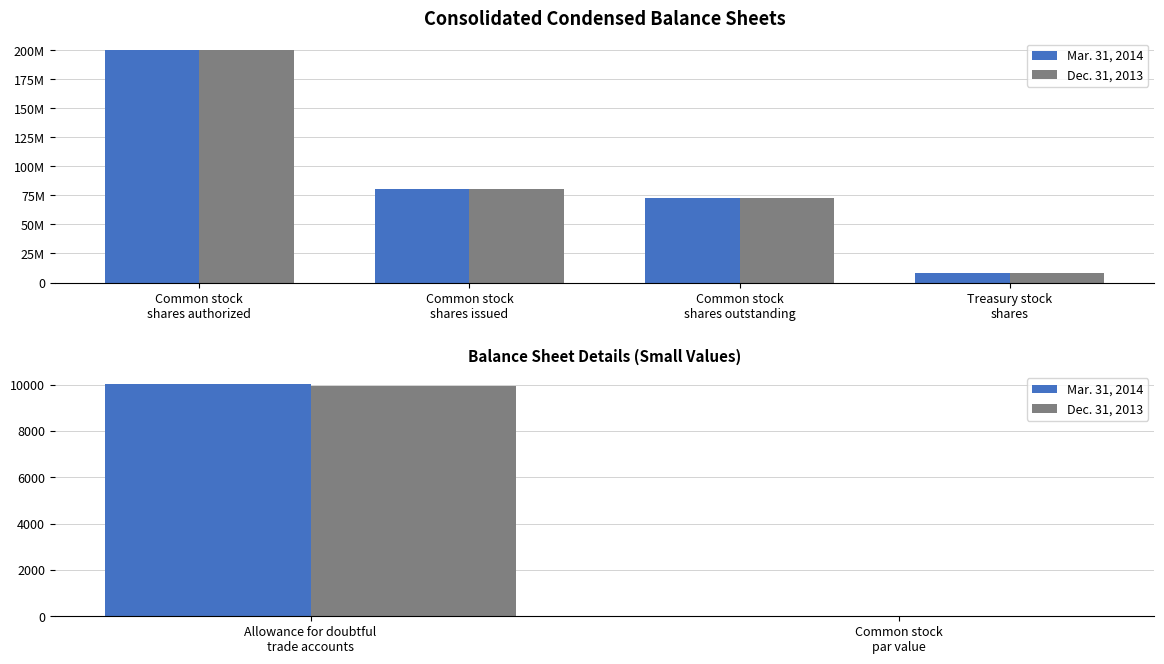

Rank the series by their maximum value, from highest to lowest.

Mar. 31, 2014, Dec. 31, 2013